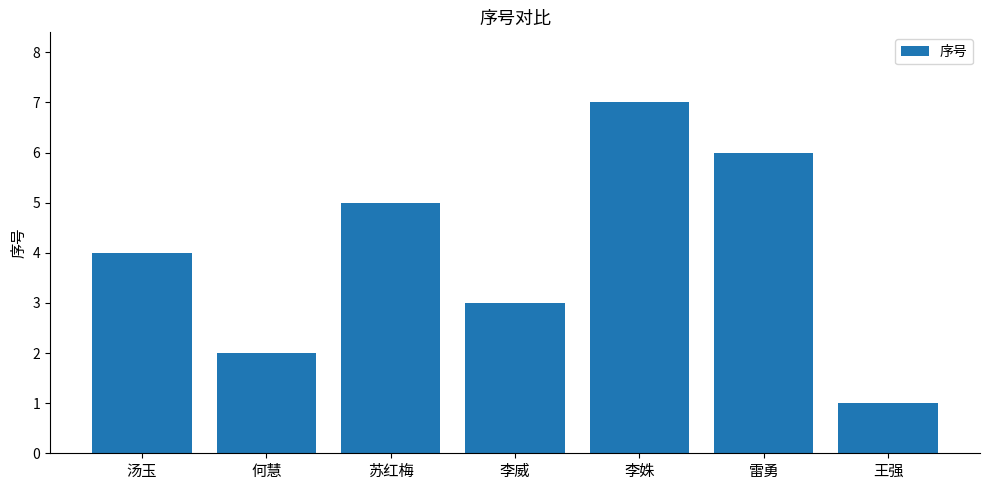

What is the label of the 7th bar from the right?

汤玉